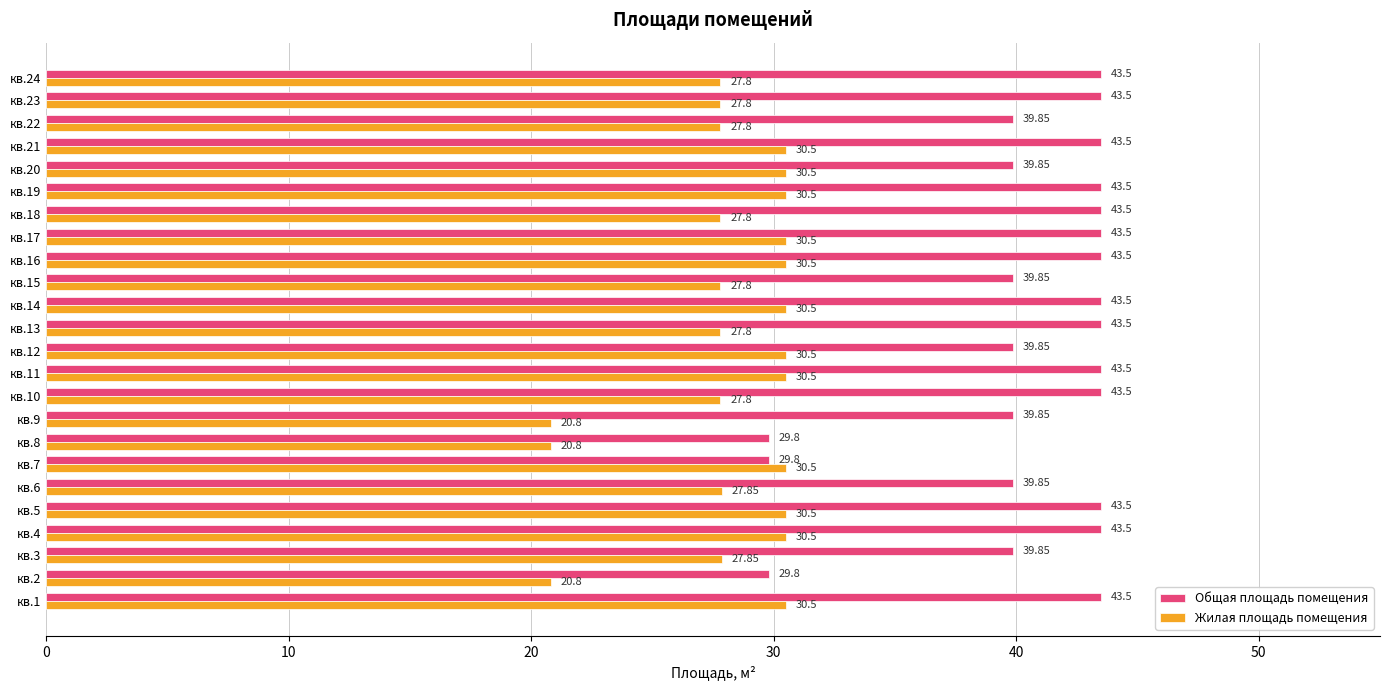

What is the average value of the Жилая площадь помещения series?

28.3